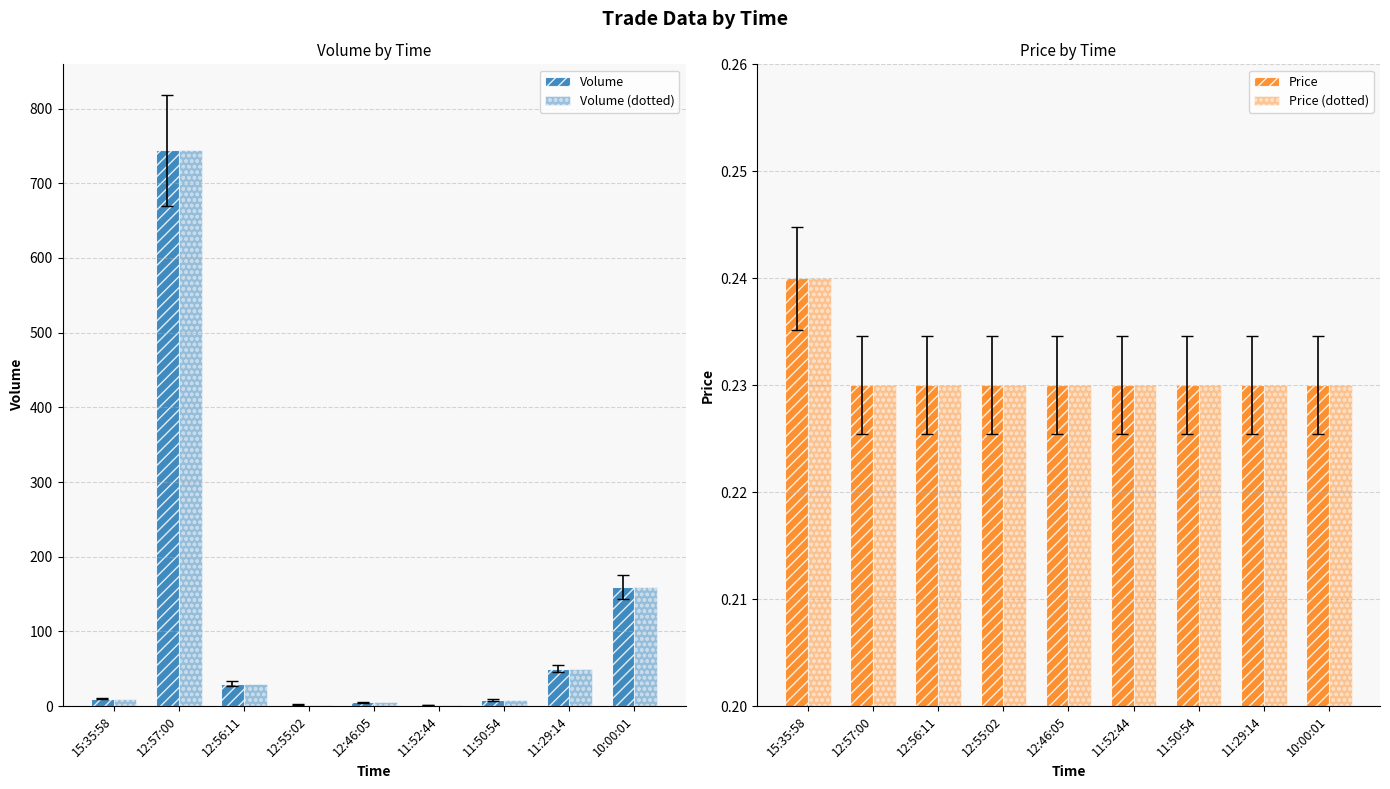

Which series has the largest total across all categories?

Volume